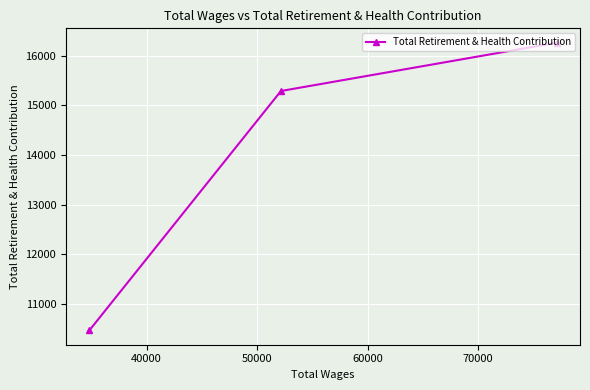

What is the difference between the maximum and minimum values?

5790